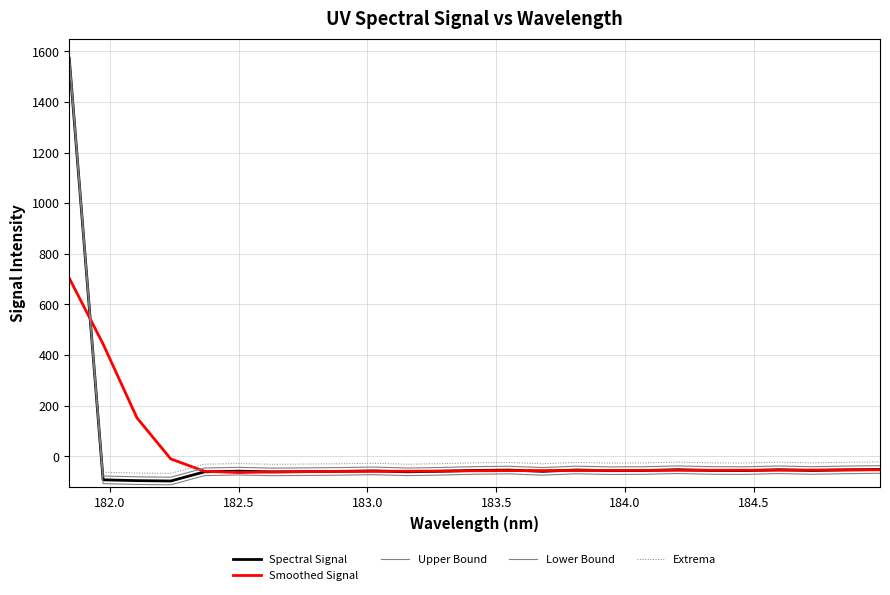

How many values in the Smoothed Signal series exceed -55?

11